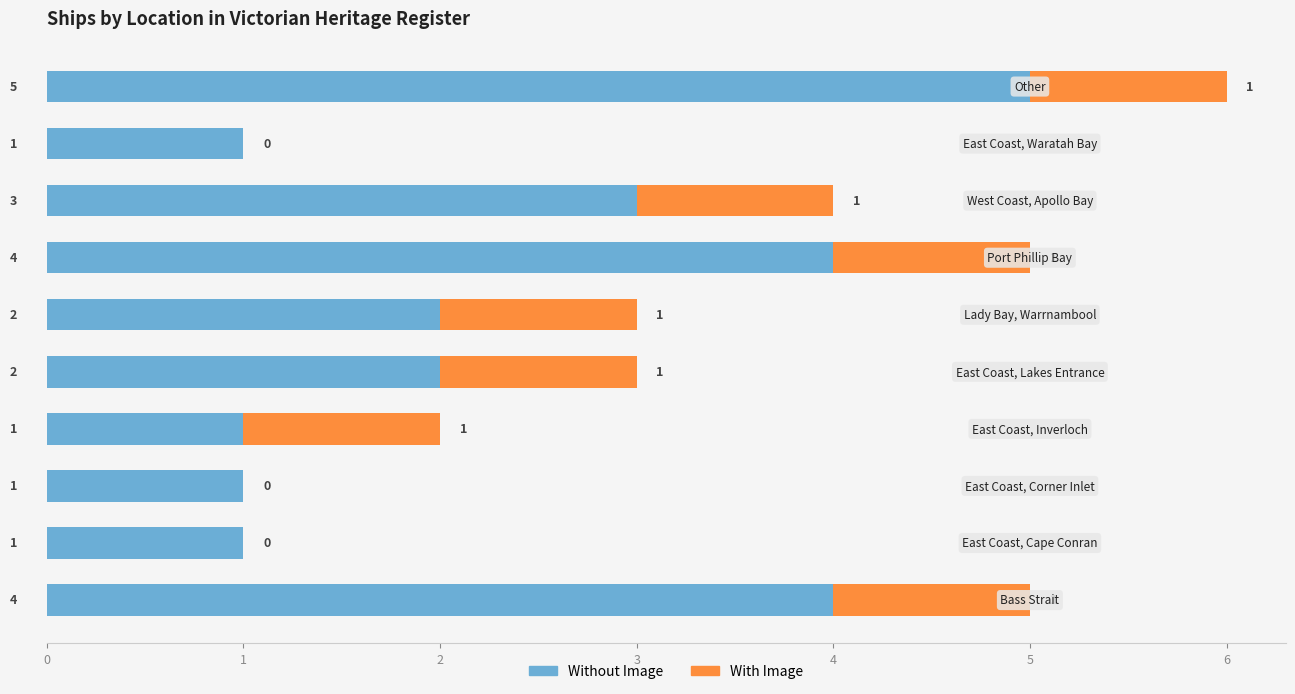

What is the maximum value for Without Image?

5